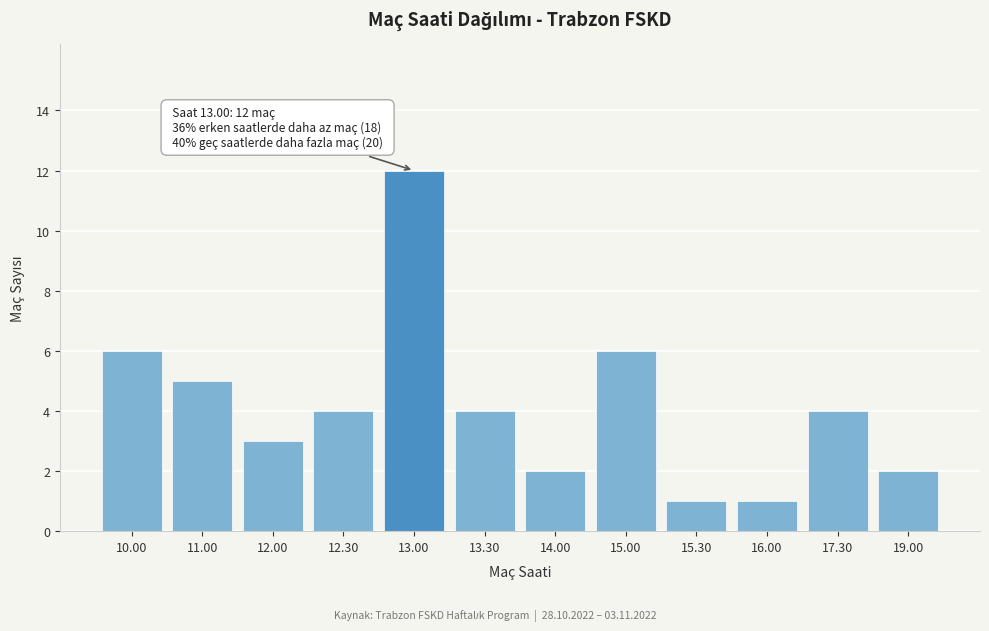

Reading left to right, list all the values displayed in this chart.

6	5	3	4	12	4	2	6	1	1	4	2